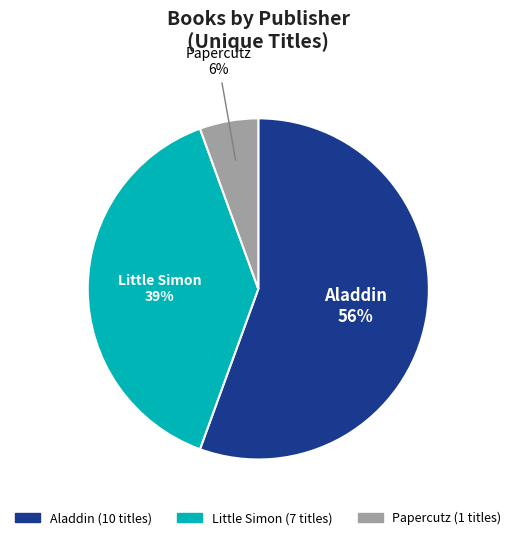

Is the sum of Aladdin and Papercutz greater than half?

Yes